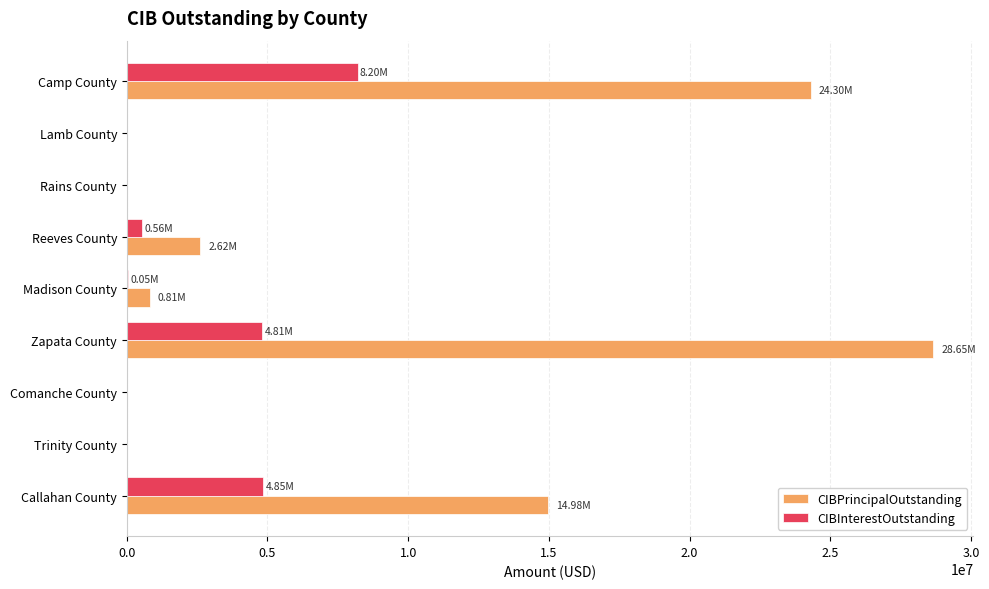

Is the value of CIBInterestOutstanding at Callahan County greater than the value of CIBPrincipalOutstanding at Madison County?

Yes